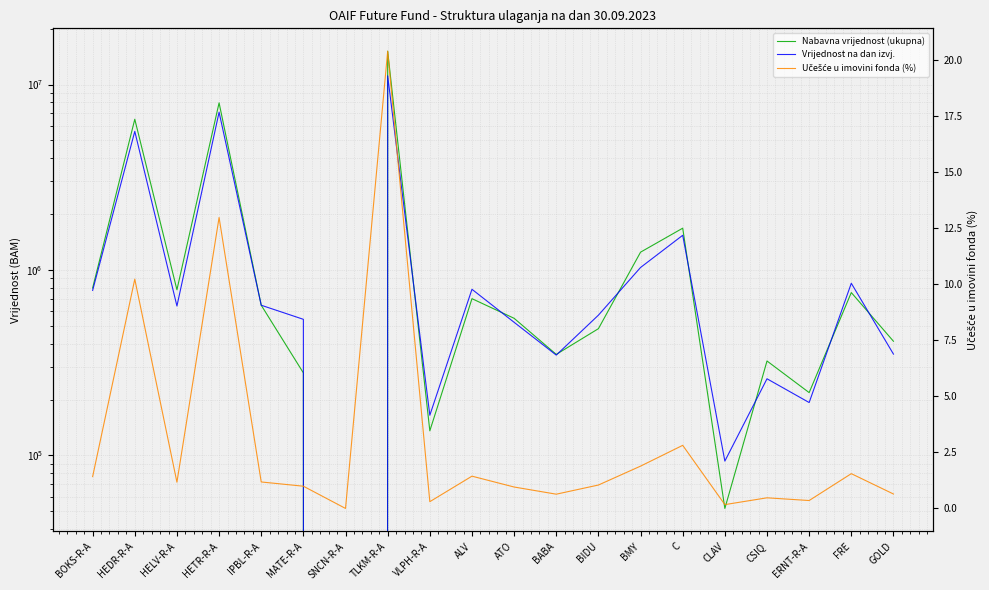

The Učešće u imovini fonda (%) series shows 2.9 at BMY. True or false?

False